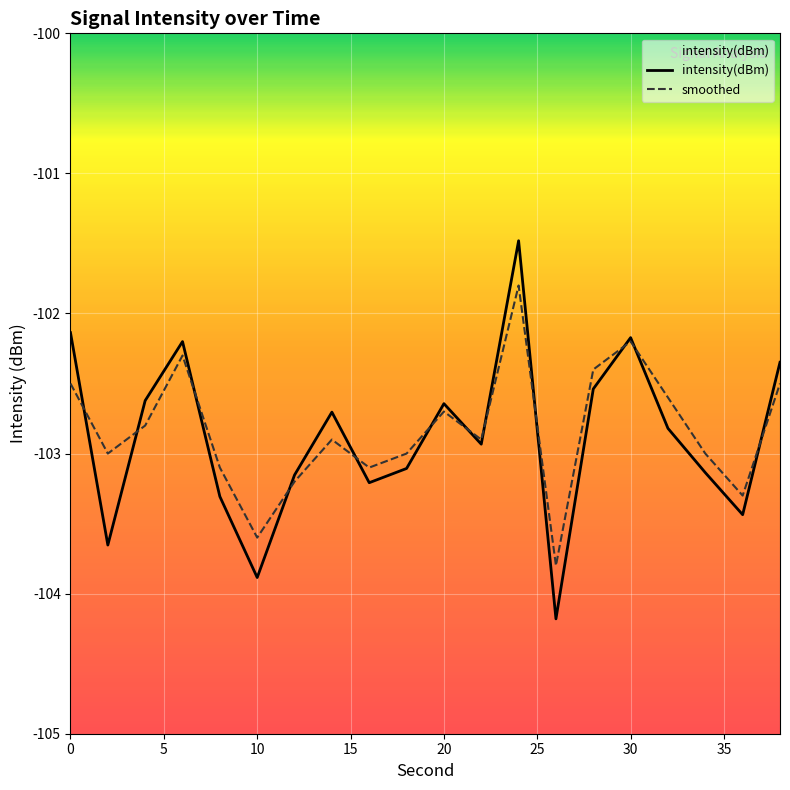

True or false: smoothed and intensity(dBm) cross at least once.

True